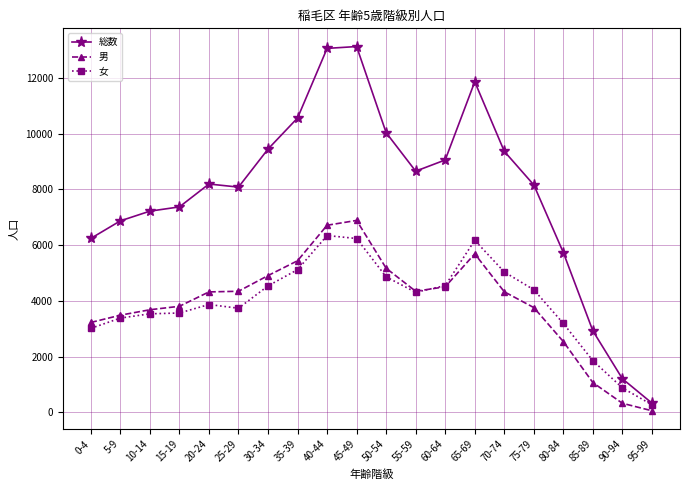

Rank the series at 75-79 from highest to lowest value.

総数, 女, 男